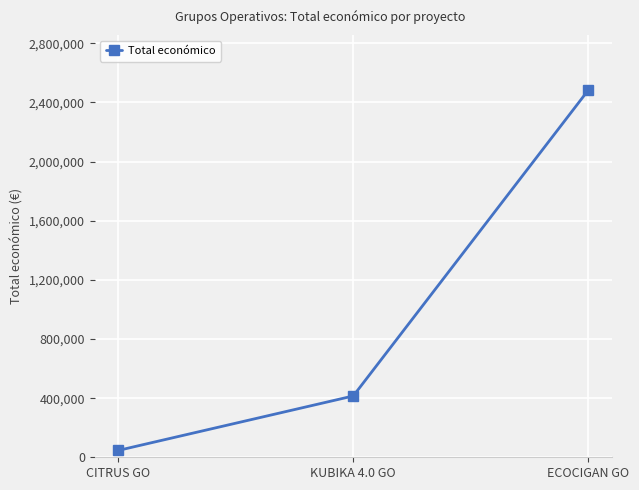

List the labels in order of value, largest first.

ECOCIGAN GO, KUBIKA 4.0 GO, CITRUS GO